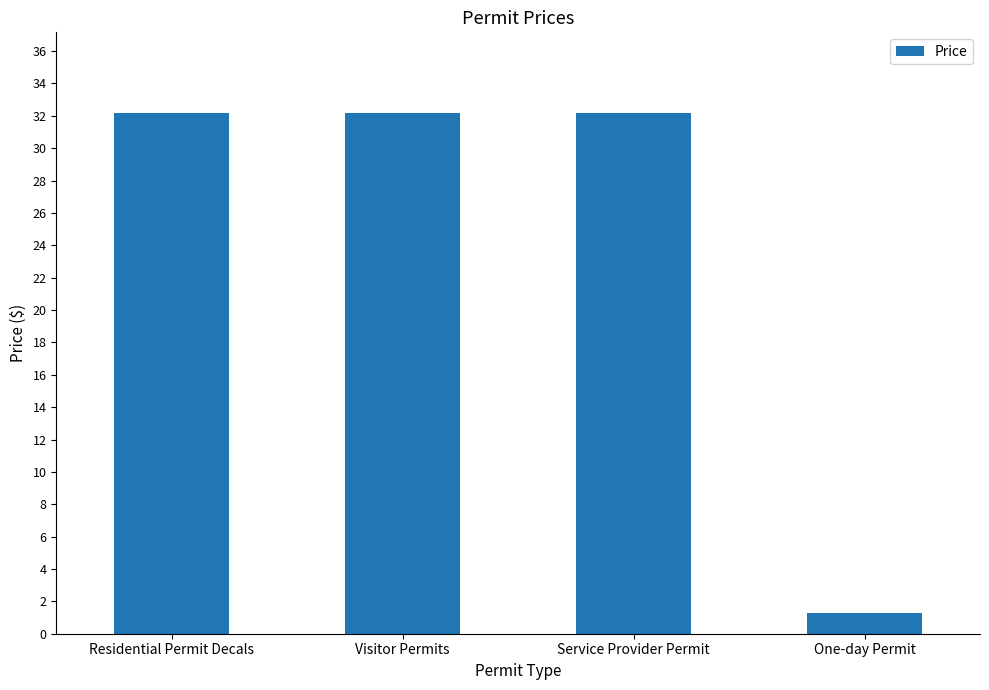

What is the average value?

24.4